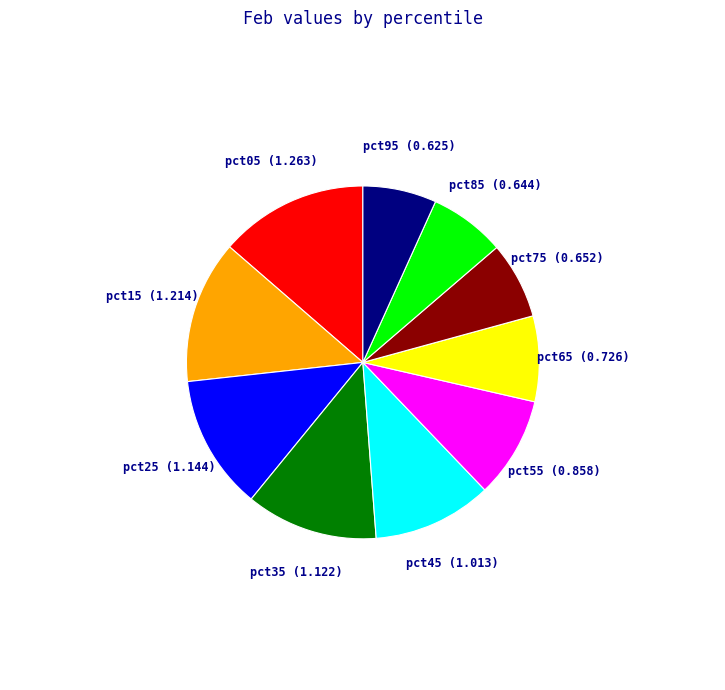

Is the sum of pct85 (0.644) and pct25 (1.144) greater than half?

No